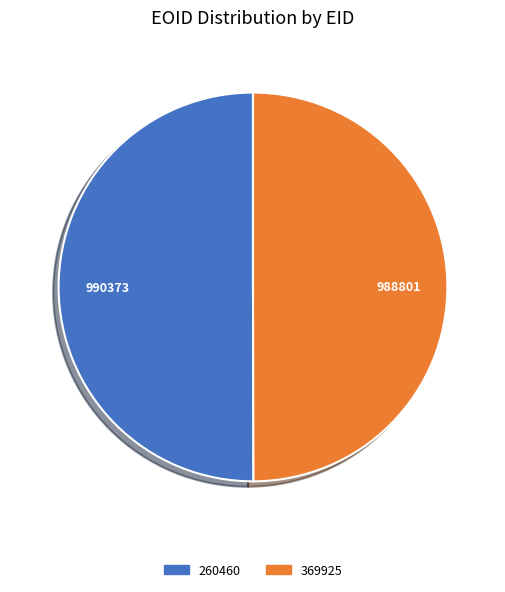

Approximately how many times larger is the value at 260460 compared to 369925?

1.0